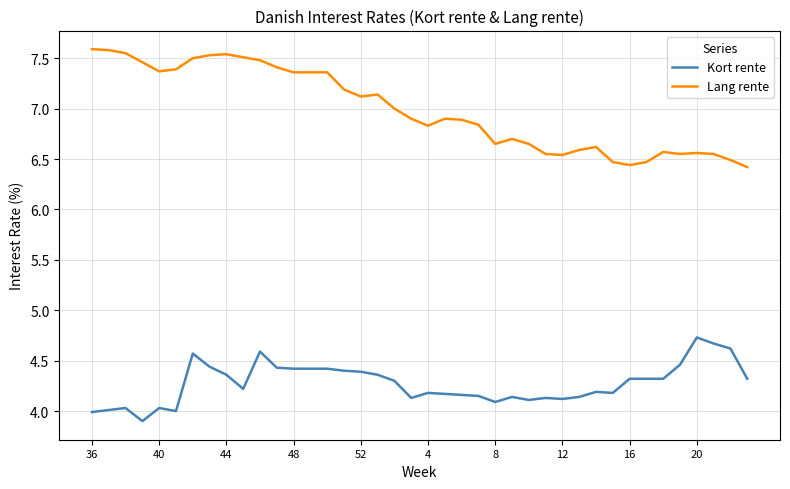

Which series has the largest total across all categories?

Lang rente